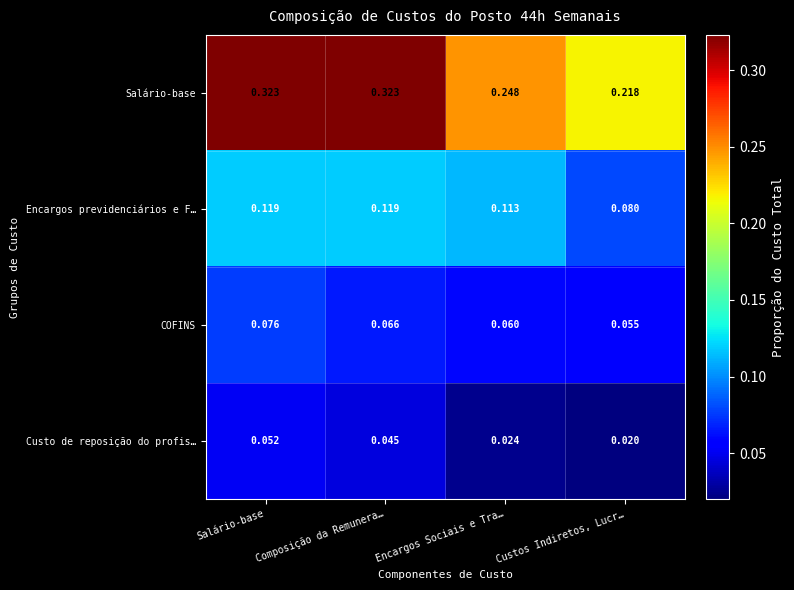

What is the total value across all series at Composição da Remunera…?

0.6